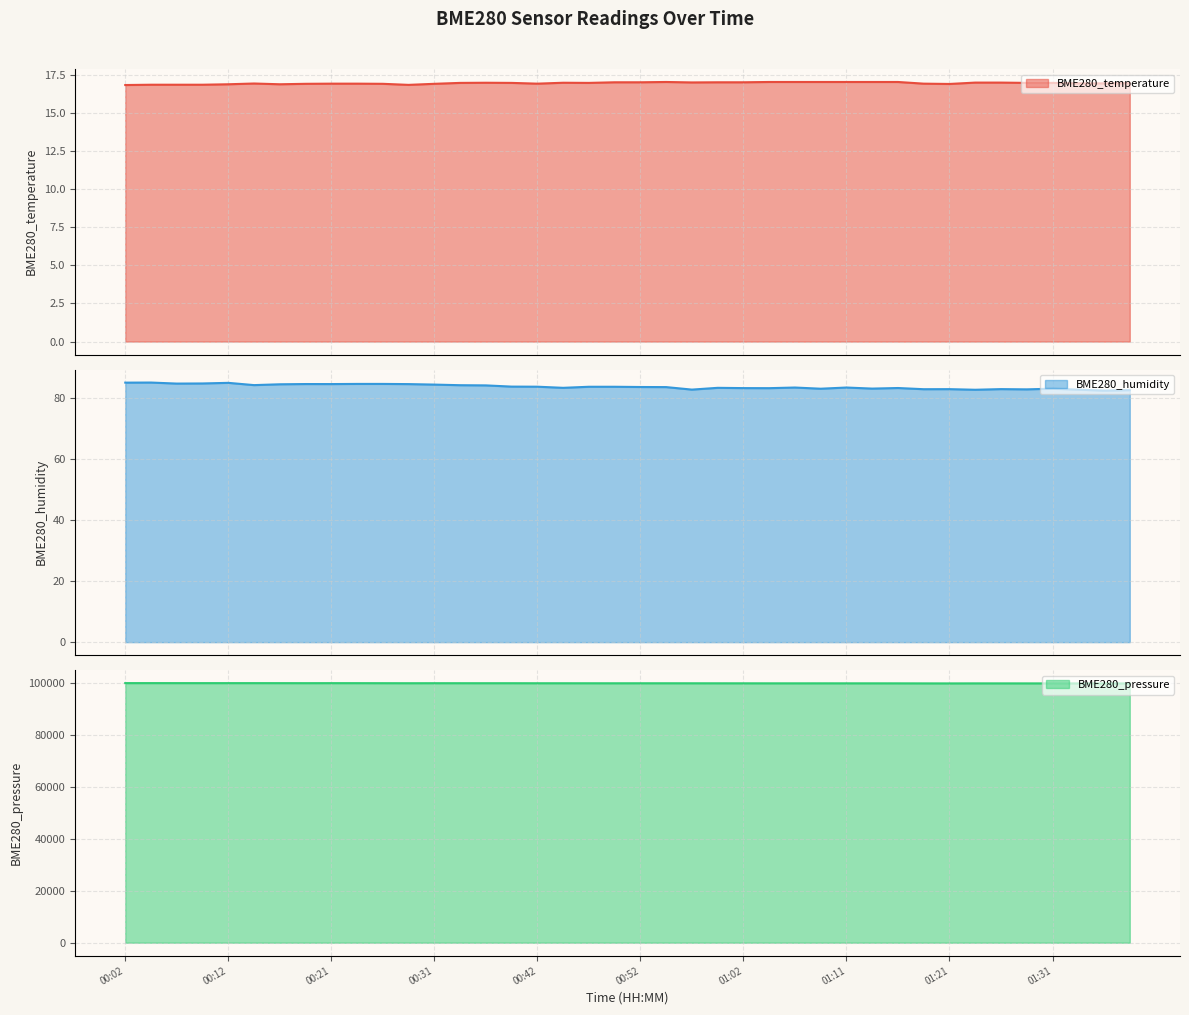

Which series has the largest range (max minus min)?

BME280_pressure